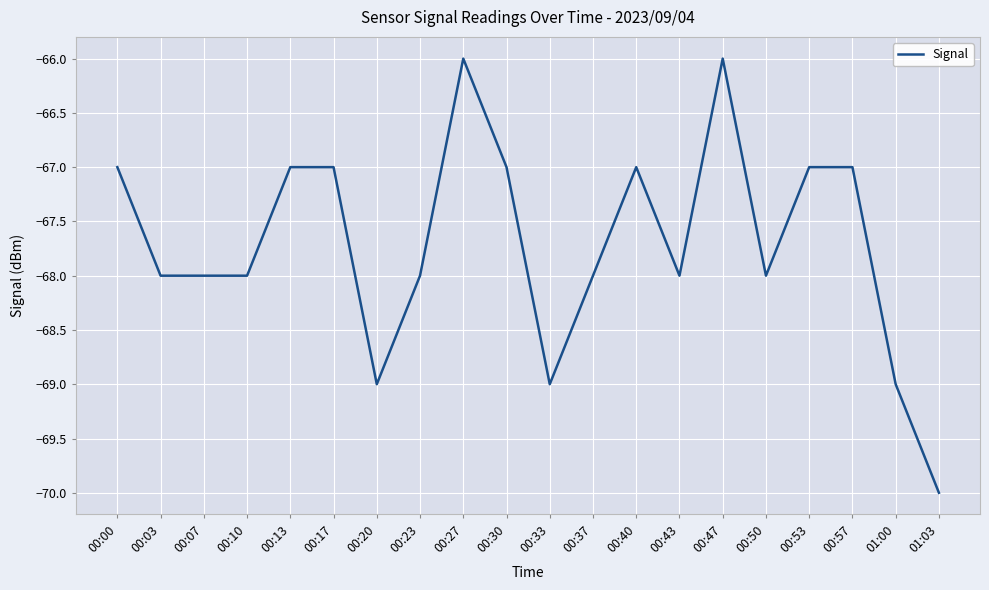

What is the difference between the maximum and minimum values?

4